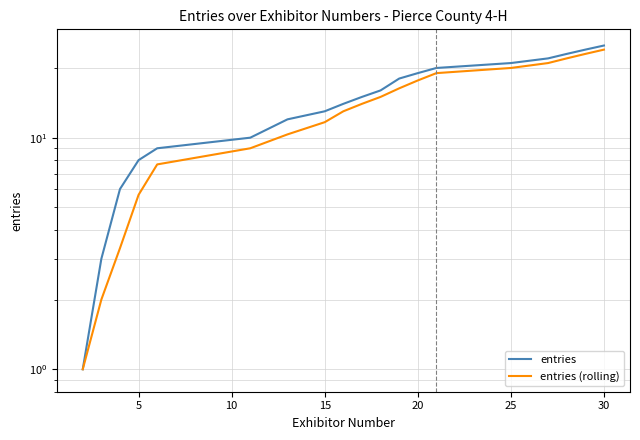

True or false: entries has a value of 6.9 at 20.

False